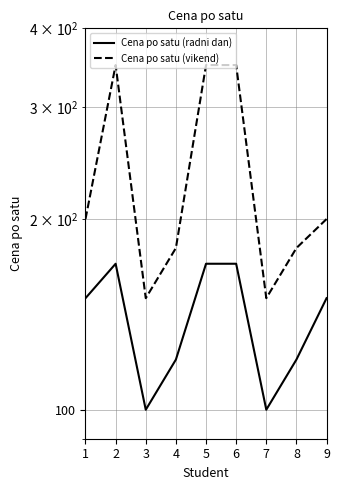

The value of Cena po satu (radni dan) at 7 is 100. True or false?

True